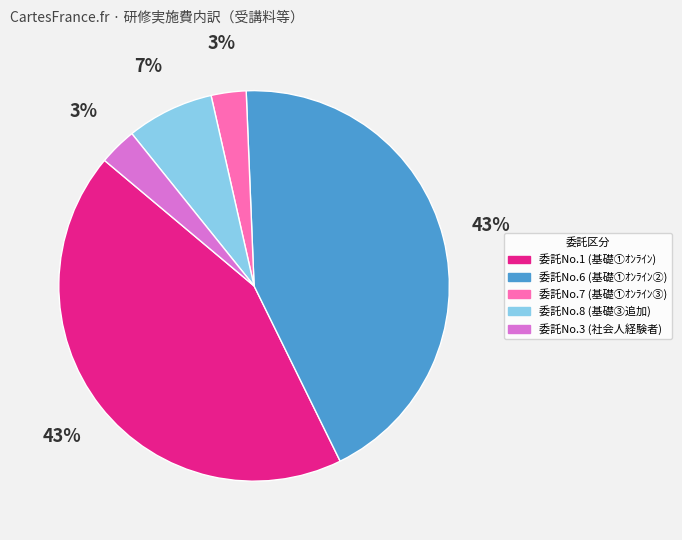

To the nearest percent, what is the difference between the largest and smallest slice percentages?

40%